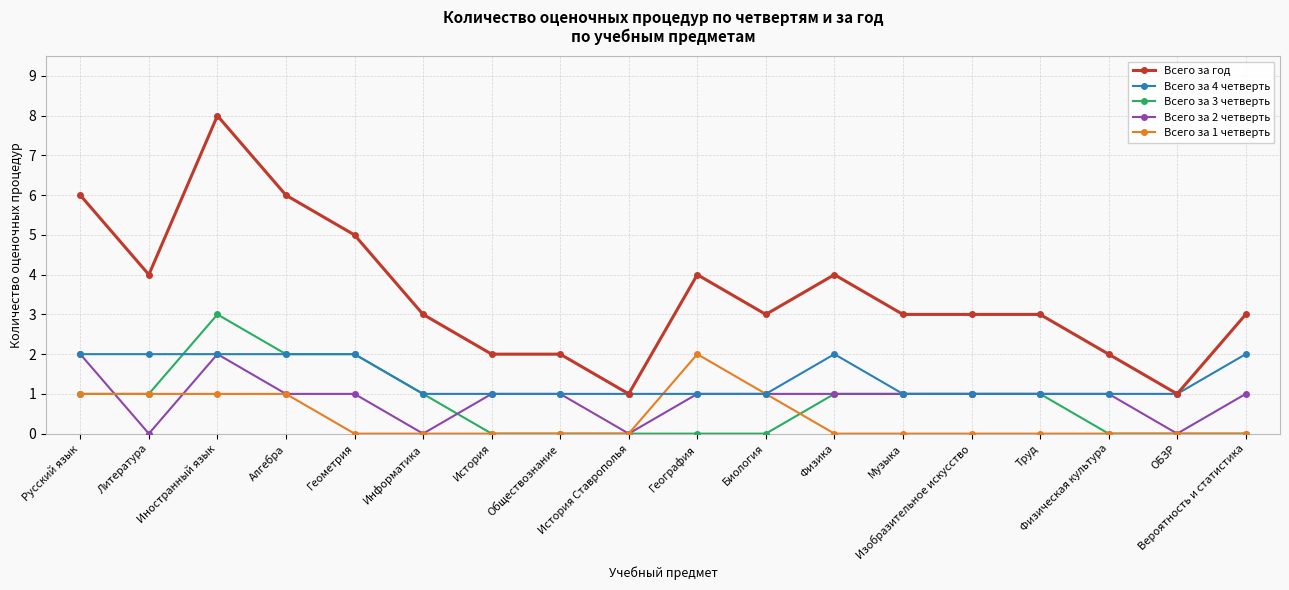

What is the spread (max minus min) of values at Труд?

3